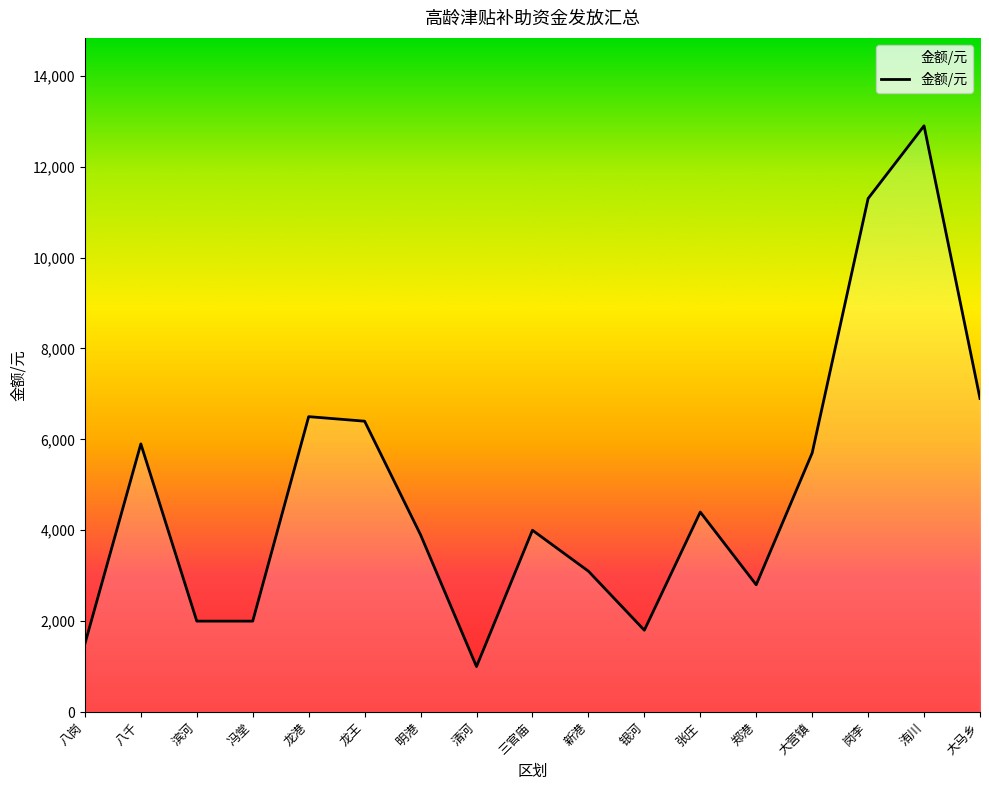

Between 冯堂 and 大营镇, which is larger?

大营镇